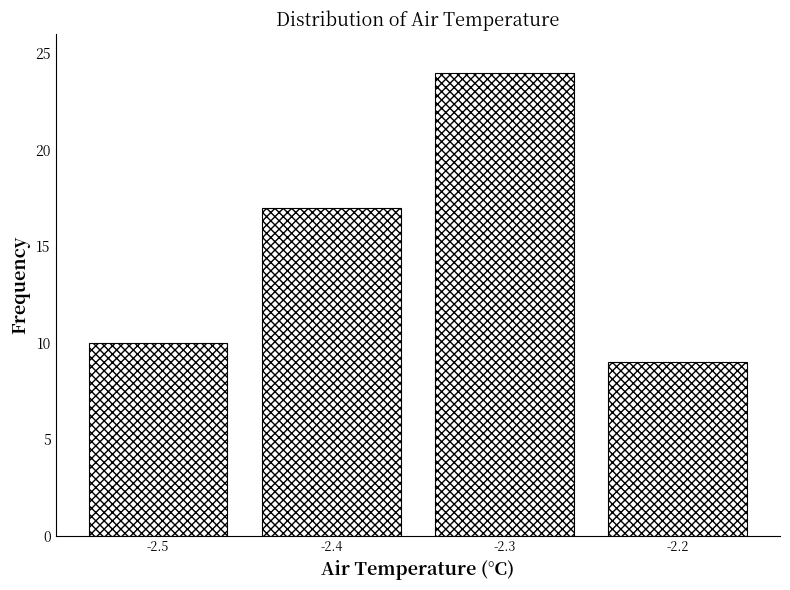

Reading left to right, what are all the values shown in this chart?

10	17	24	9